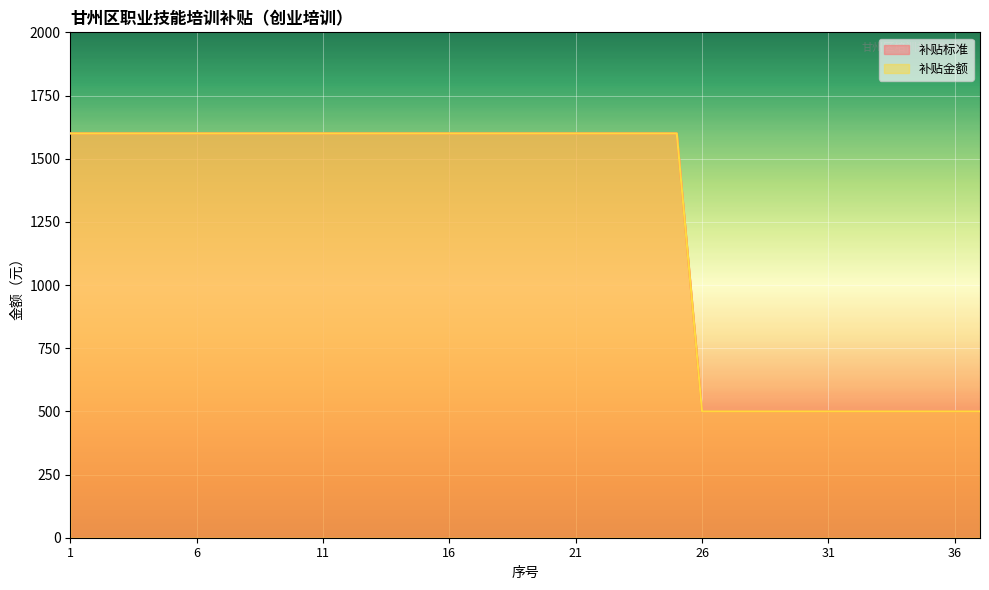

Which has a higher value, 9 or 24?

9